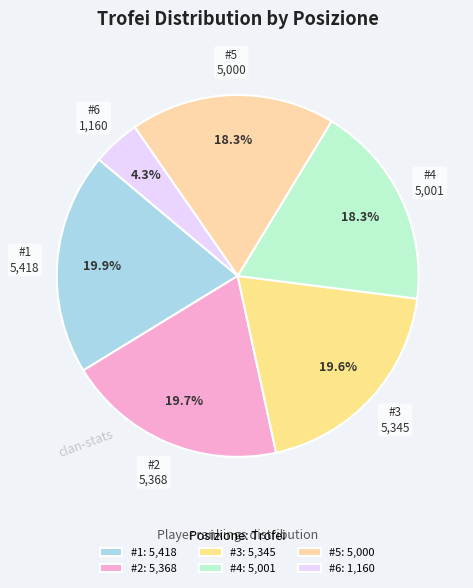

How many slices are in this pie chart?

6